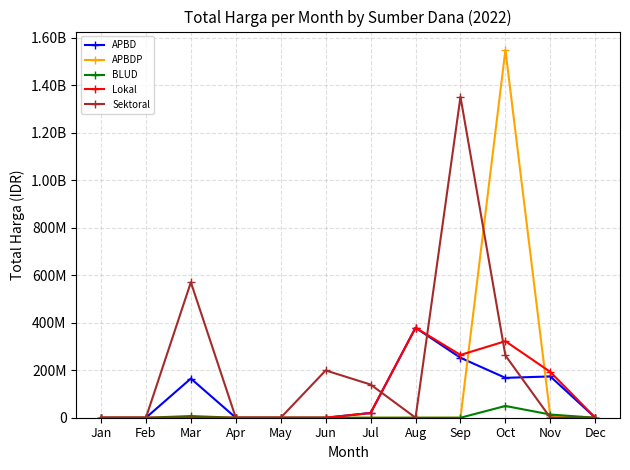

Is this an area chart (filled region under the line)?

No